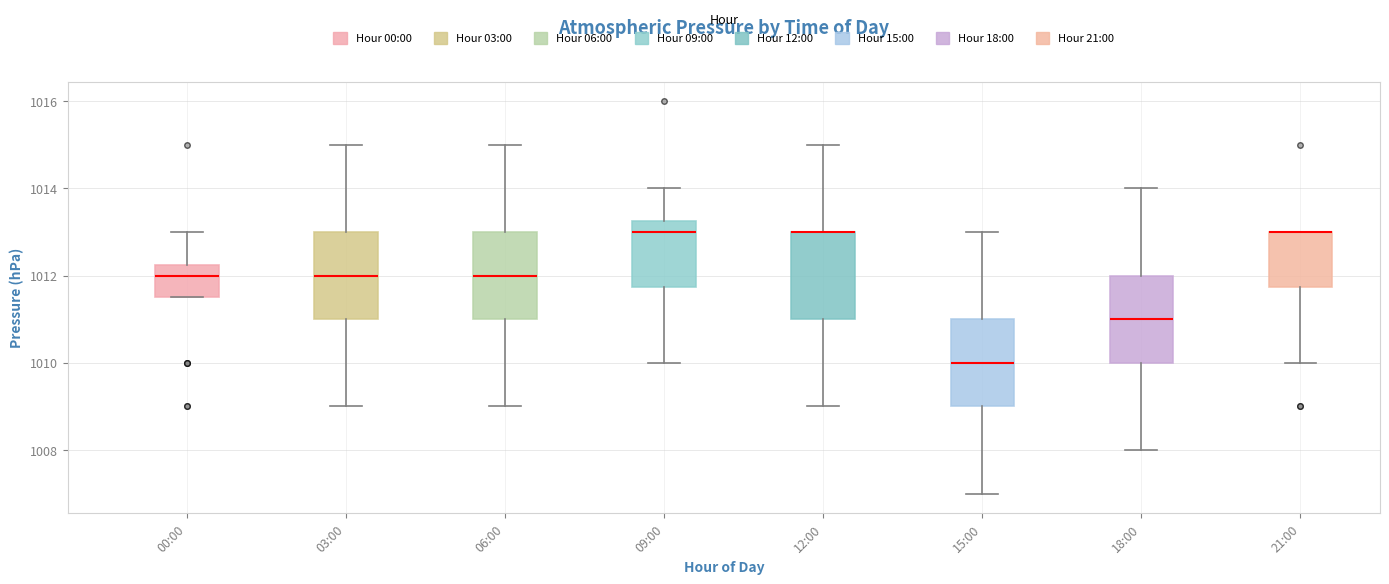

Reading left to right, transcribe this box plot: for each box, give where its median line is, the range the box spans, and where its two whiskers end, as read against the y-axis. The values are not printed on the chart, so give them approximately, as read against the axis.

00:00: median 1012.0, box 1011.6 to 1012.2, whiskers 1011.6 to 1013.0
03:00: median 1012.0, box 1011.0 to 1013.0, whiskers 1009.0 to 1015.0
06:00: median 1012.0, box 1011.0 to 1013.0, whiskers 1009.0 to 1015.0
09:00: median 1013.0, box 1011.8 to 1013.2, whiskers 1010.0 to 1014.0
12:00: median 1013.0 (drawn on the box's upper edge), box 1011.0 to 1013.0, whiskers 1009.0 to 1015.0
15:00: median 1010.0, box 1009.0 to 1011.0, whiskers 1007.0 to 1013.0
18:00: median 1011.0, box 1010.0 to 1012.0, whiskers 1008.0 to 1014.0
21:00: median 1013.0 (drawn on the box's upper edge), box 1011.8 to 1013.0, whiskers 1010.0 to 1013.0